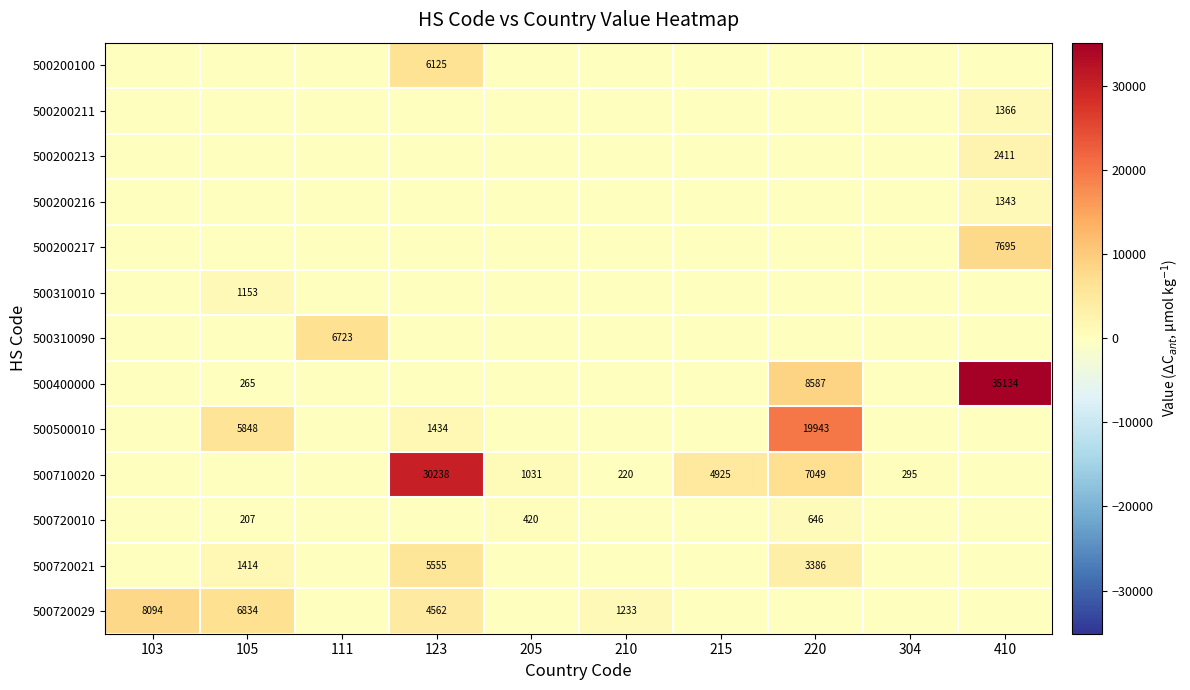

List the series in order of their peak value, highest first.

500400000, 500710020, 500500010, 500720029, 500200217, 500310090, 500200100, 500720021, 500200213, 500200211, 500200216, 500310010, 500720010